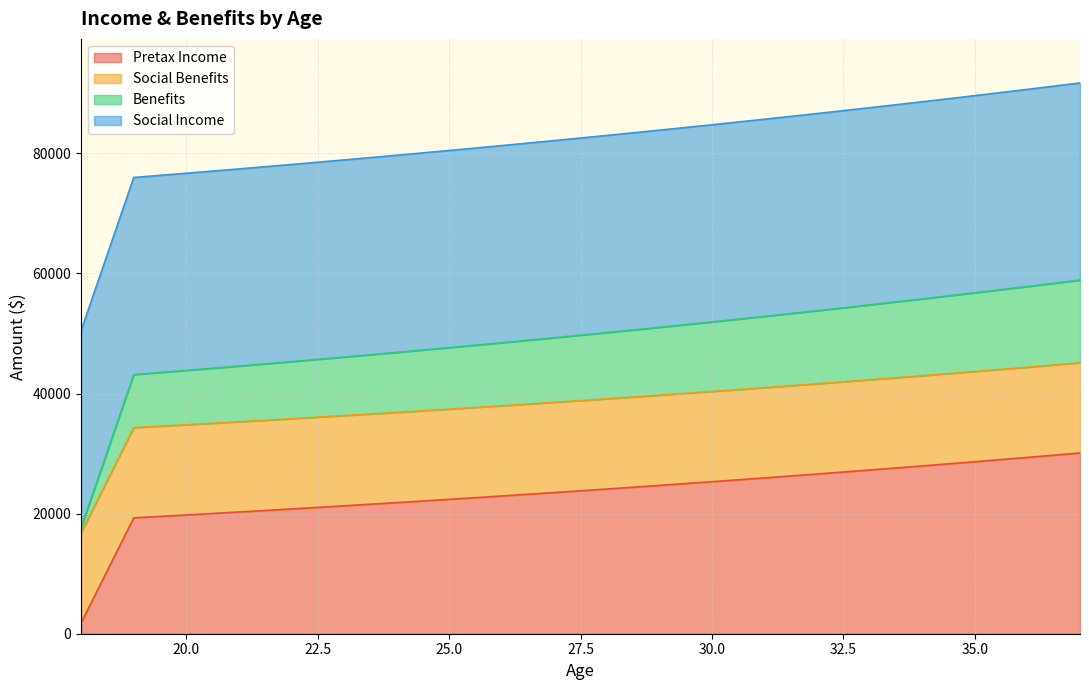

What is the value of the Benefits point at the 8th from the left?

47649.6